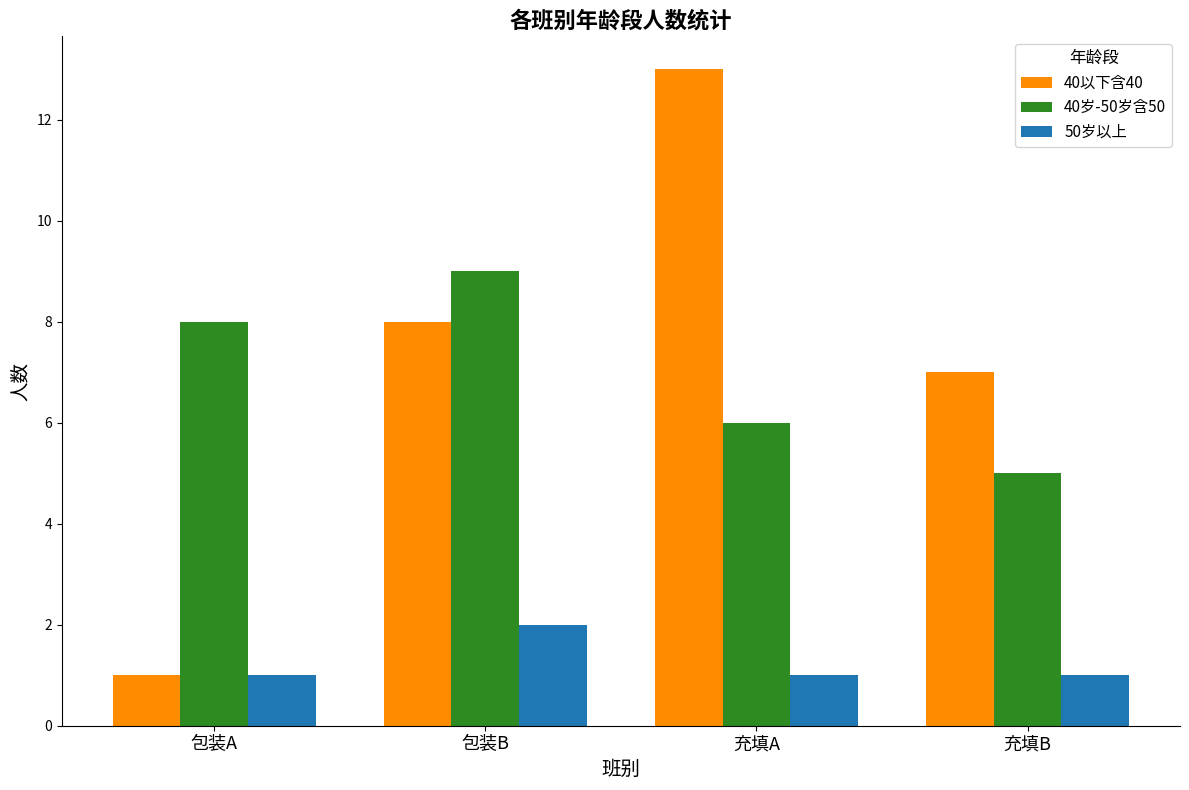

Is the value of 50岁以上 at 充填B greater than the value of 40以下含40 at 充填B?

No